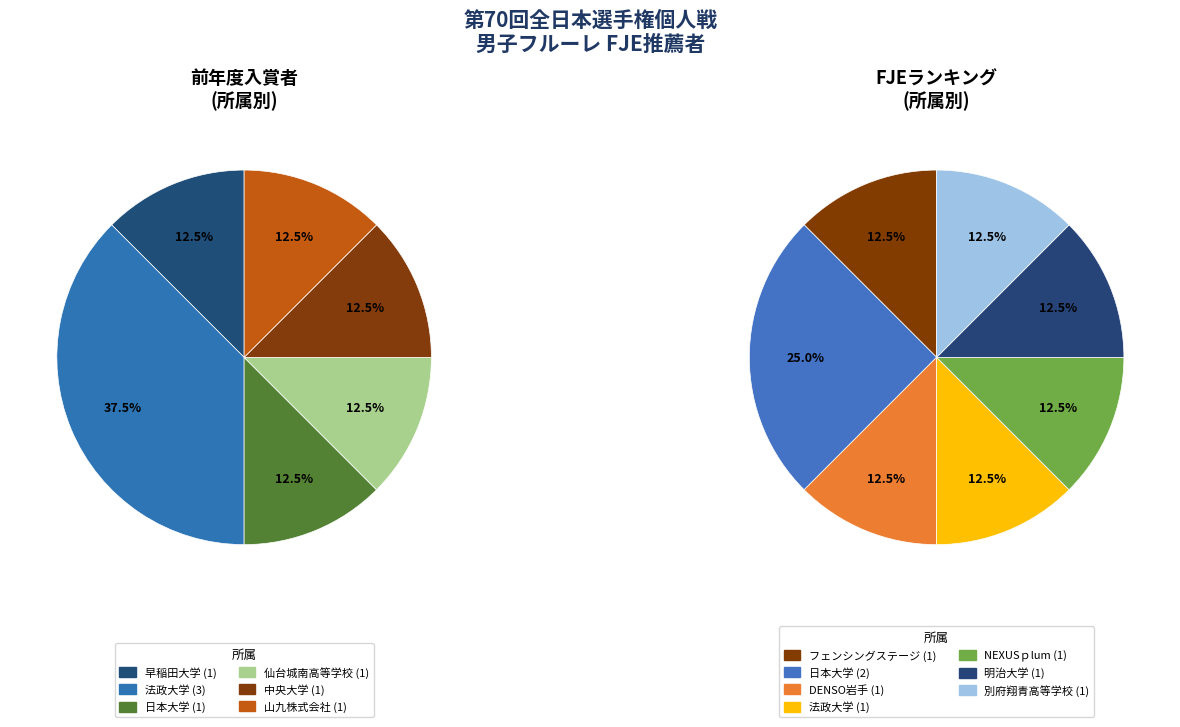

Does 5 account for over 50% of the chart?

No